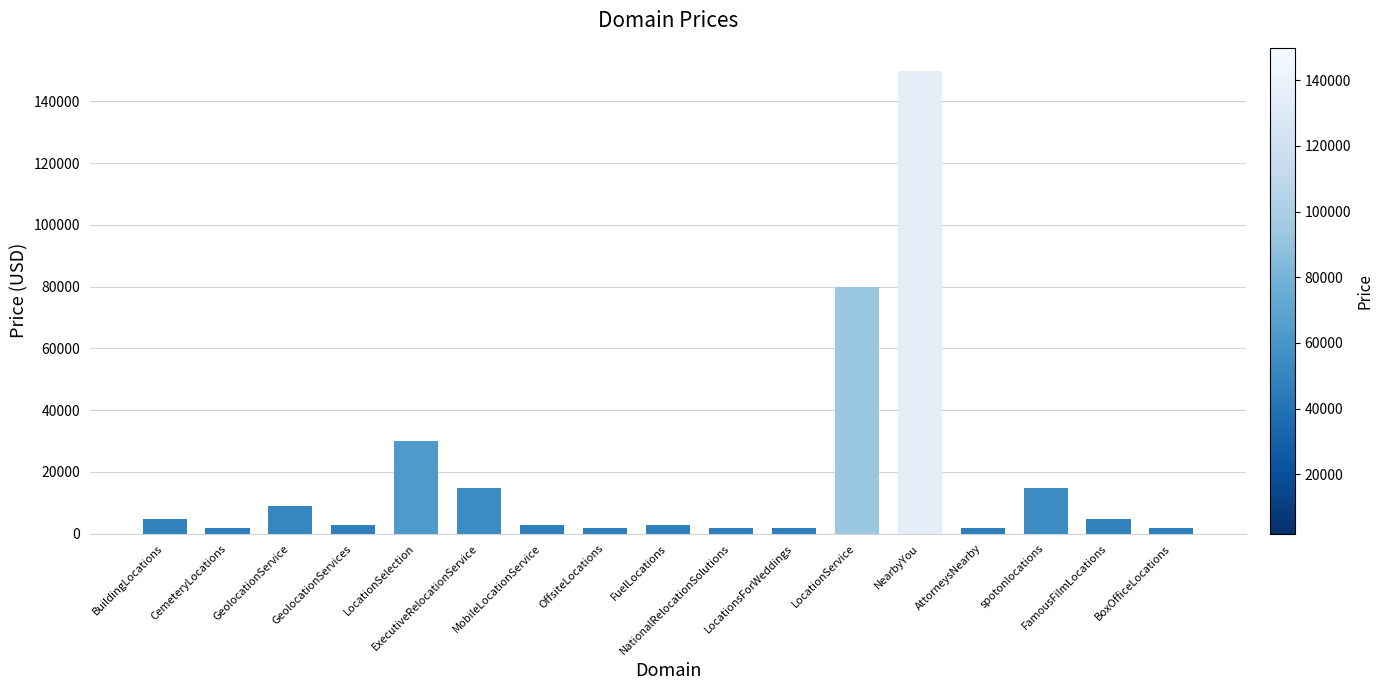

What is the minimum value shown in the chart?

1888